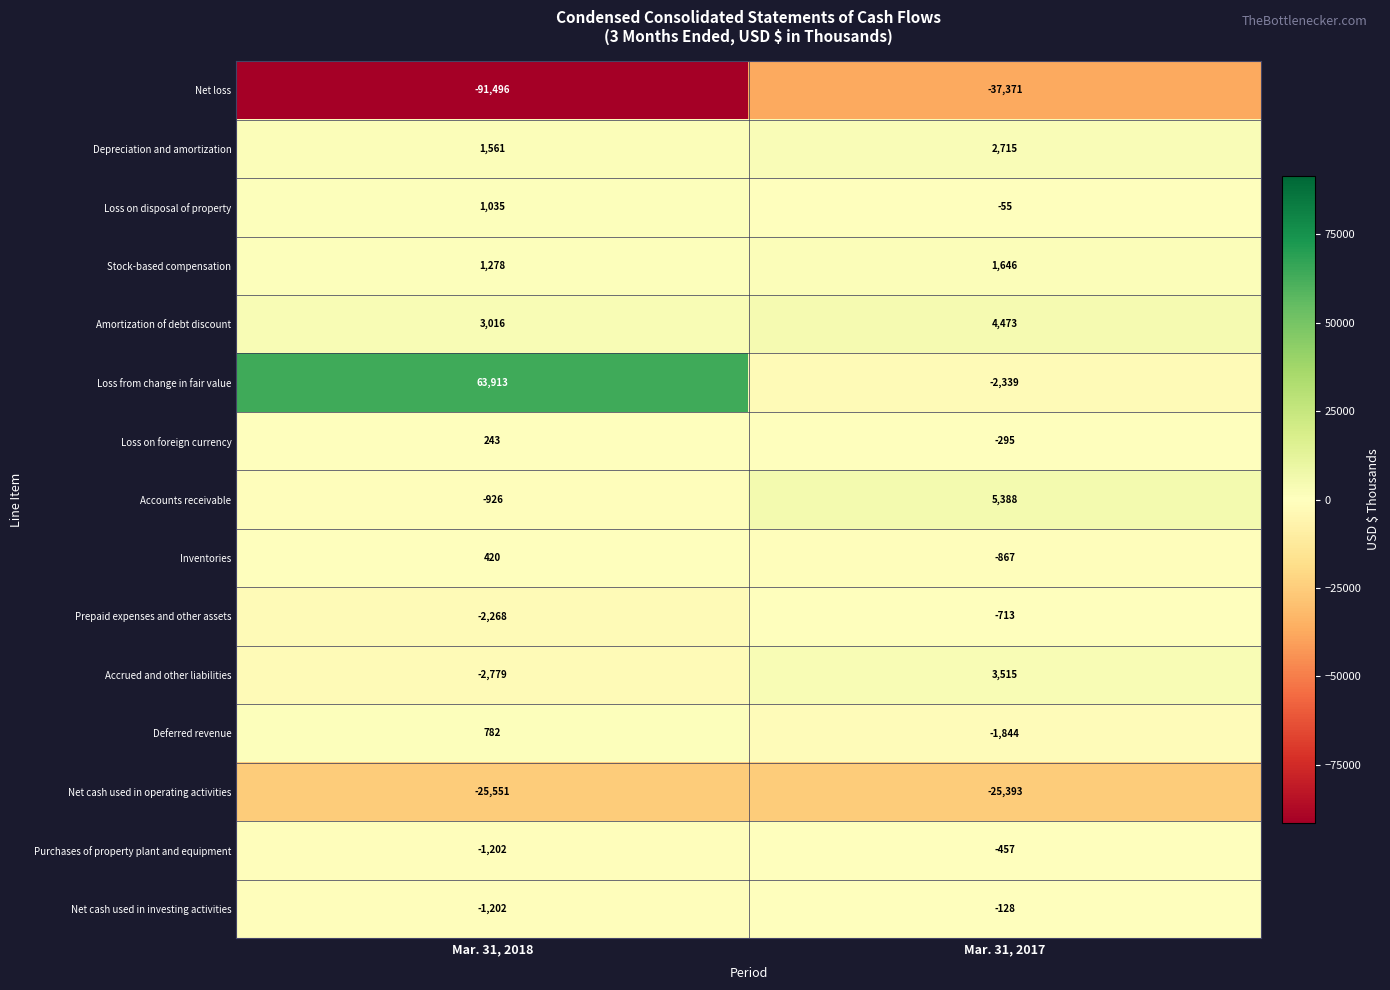

Reading right to left, what are all the values shown in this chart?

Net loss: -37371	-91496
Depreciation and amortization: 2715	1561
Loss on disposal of property: -55	1035
Stock-based compensation: 1646	1278
Amortization of debt discount: 4473	3016
Loss from change in fair value: -2339	63913
Loss on foreign currency: -295	243
Accounts receivable: 5388	-926
Inventories: -867	420
Prepaid expenses and other assets: -713	-2268
Accrued and other liabilities: 3515	-2779
Deferred revenue: -1844	782
Net cash used in operating activities: -25393	-25551
Purchases of property plant and equipment: -457	-1202
Net cash used in investing activities: -128	-1202